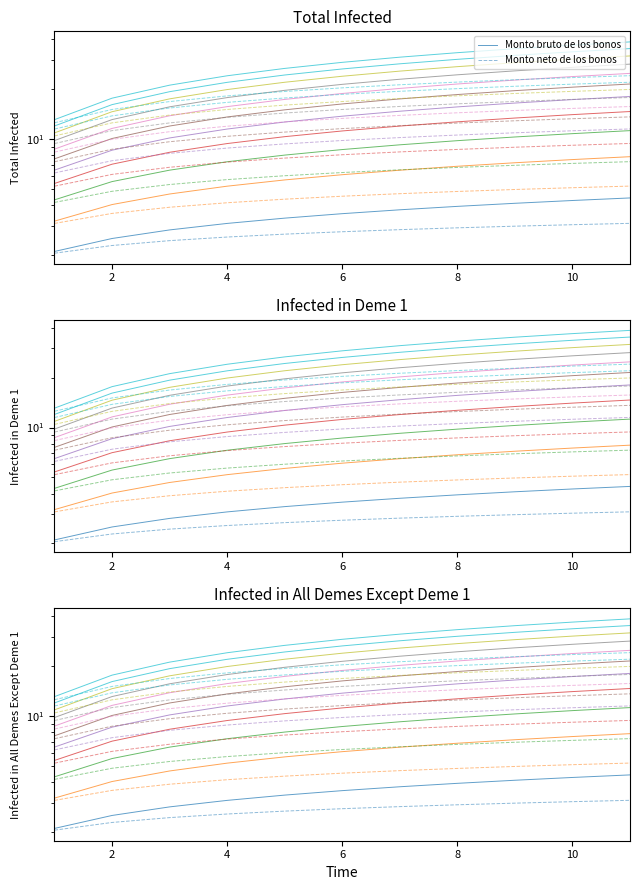

True or false: Monto bruto de los bonos has a value of 4.3 at 10.

True